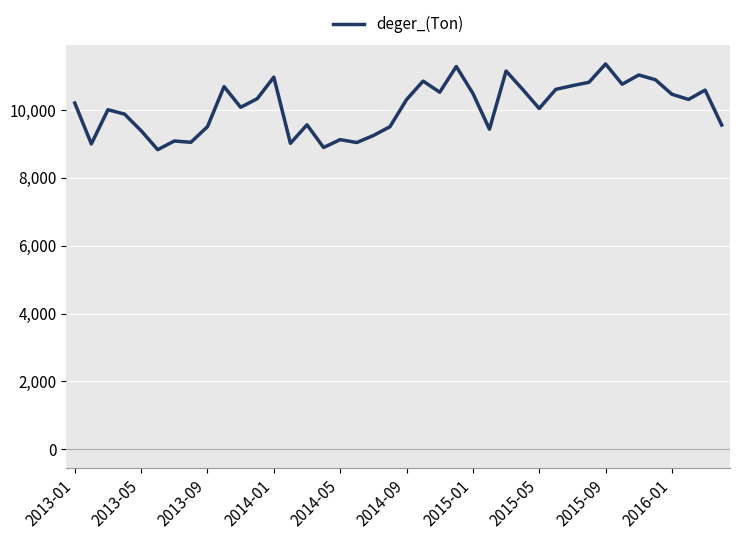

What is the greatest value displayed?

11360.7